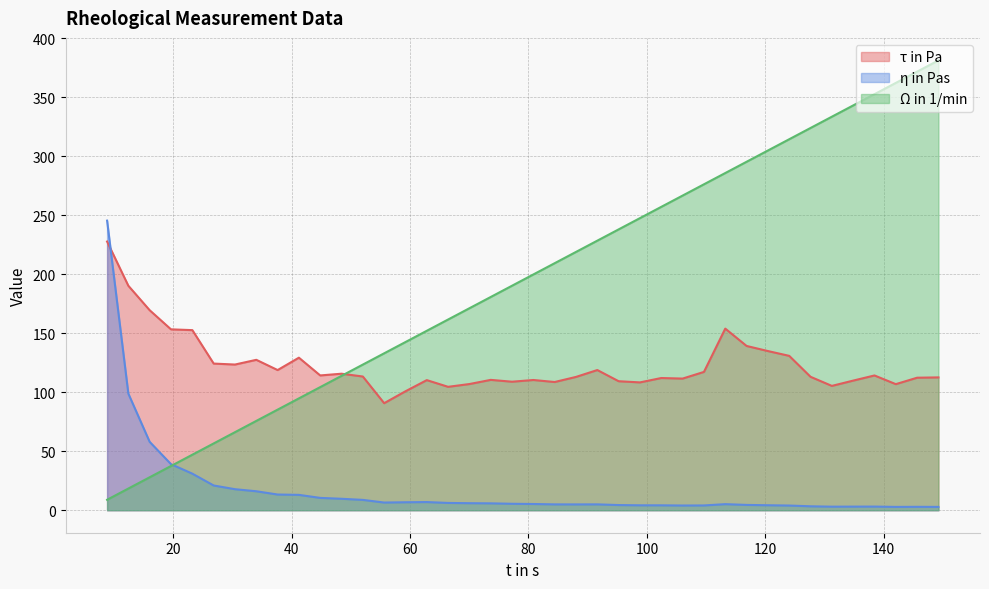

True or false: Ω in 1/min and η in Pas cross at least once.

True